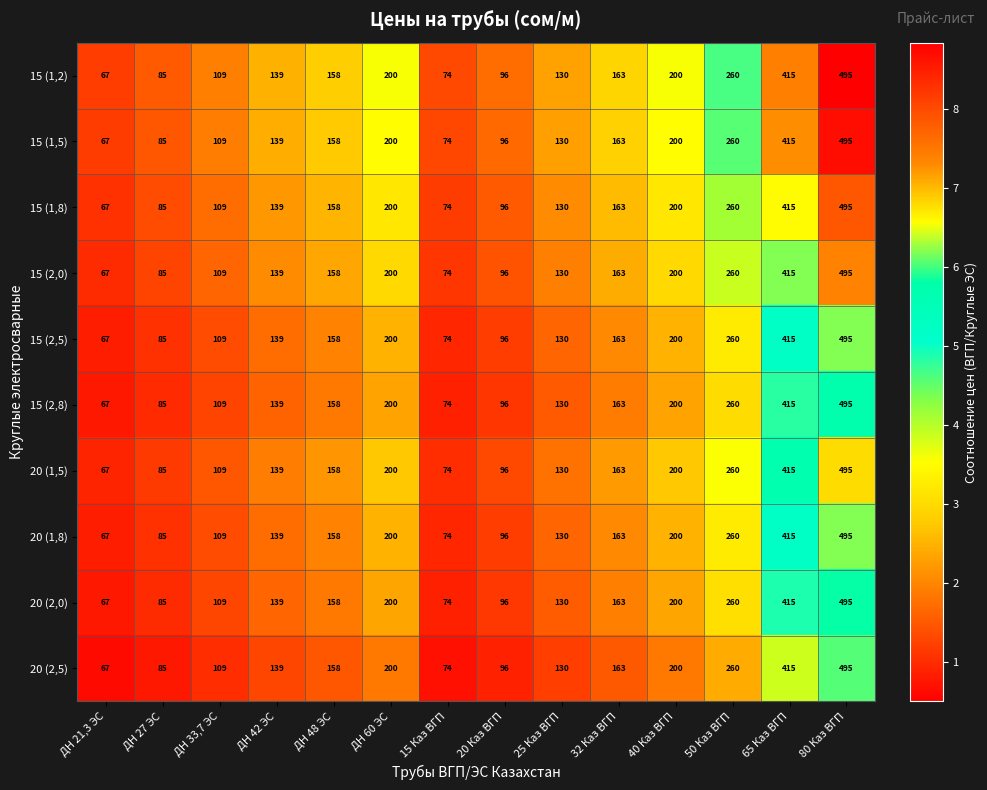

How many distinct data groups are displayed?

10